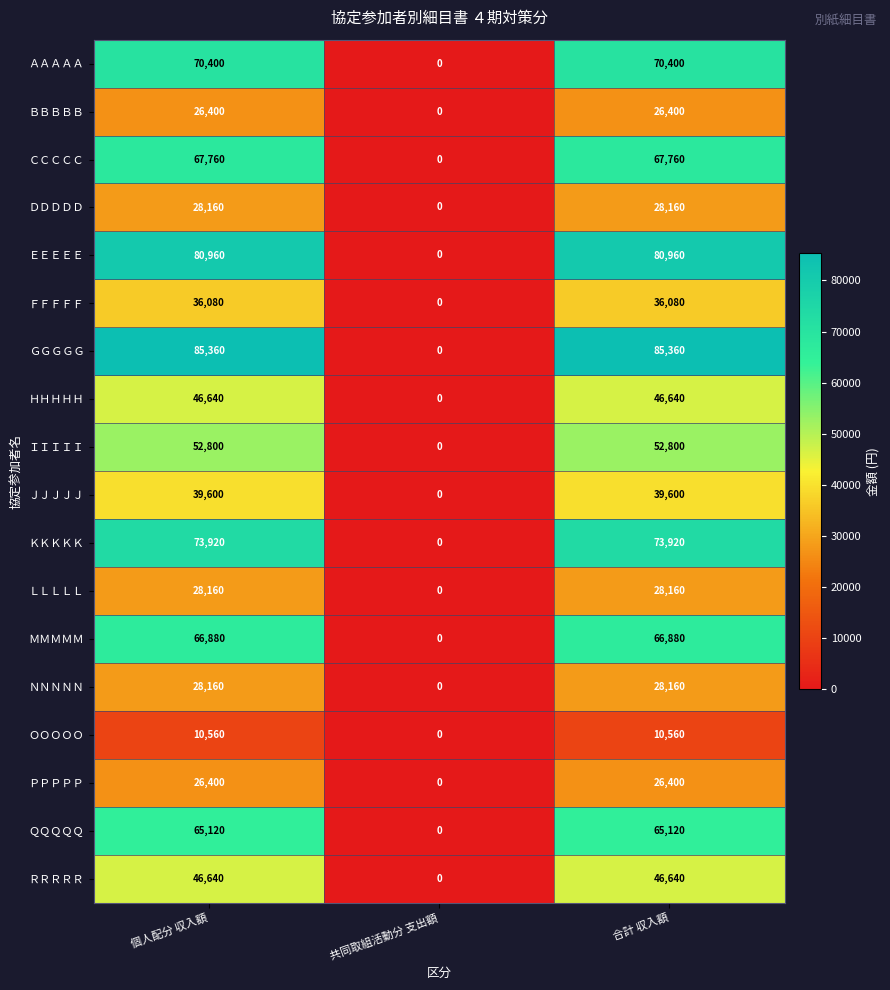

What is the highest value of the ＭＭＭＭＭ series?

66880